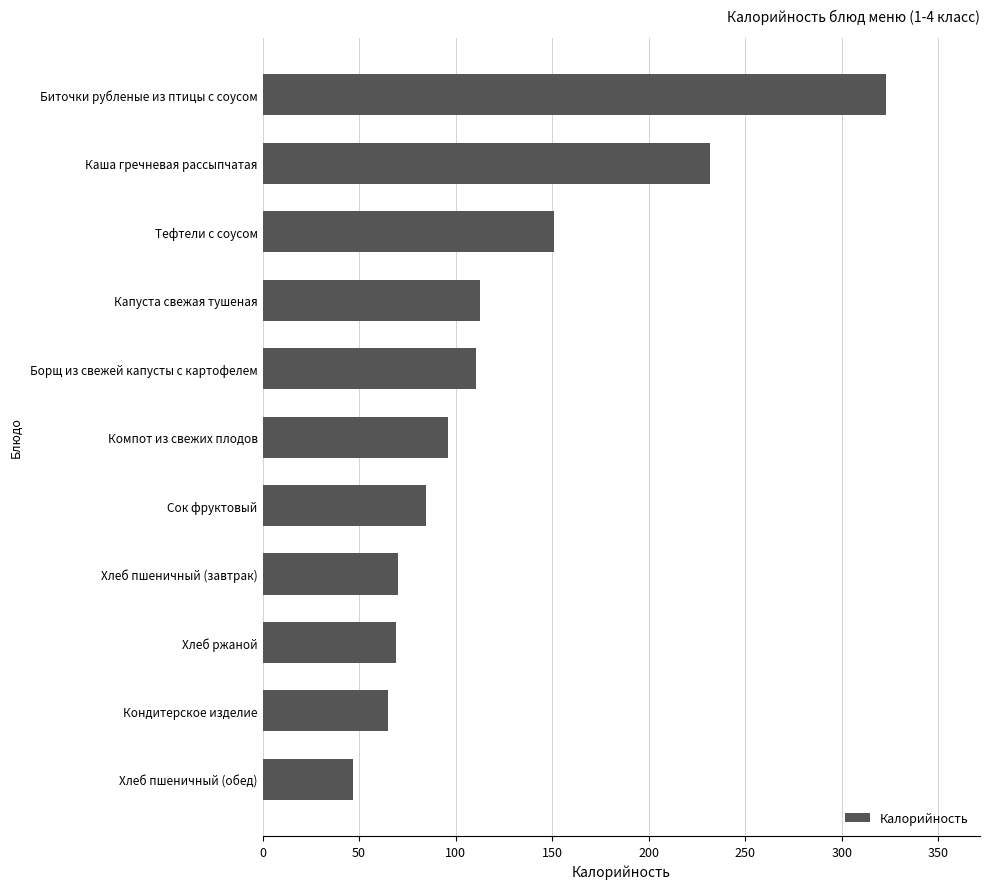

Which category has the highest value across all series?

Биточки рубленые из птицы с соусом